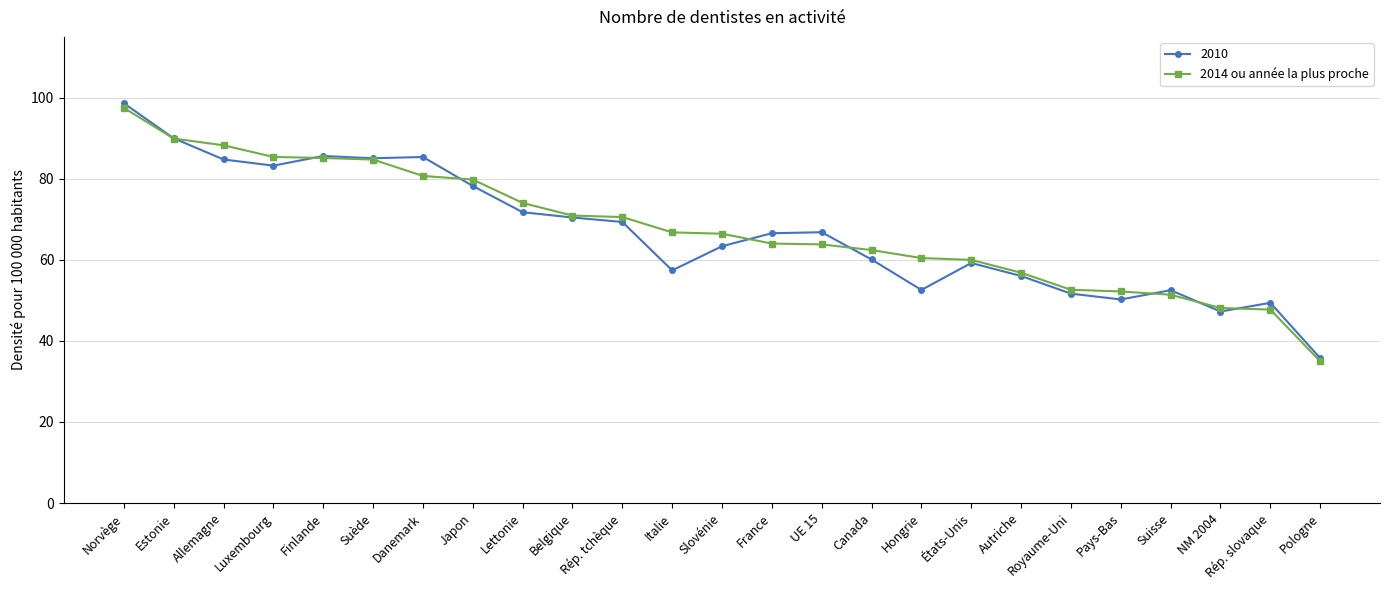

True or false: 2010 has more than 2 points higher than both neighbors.

True